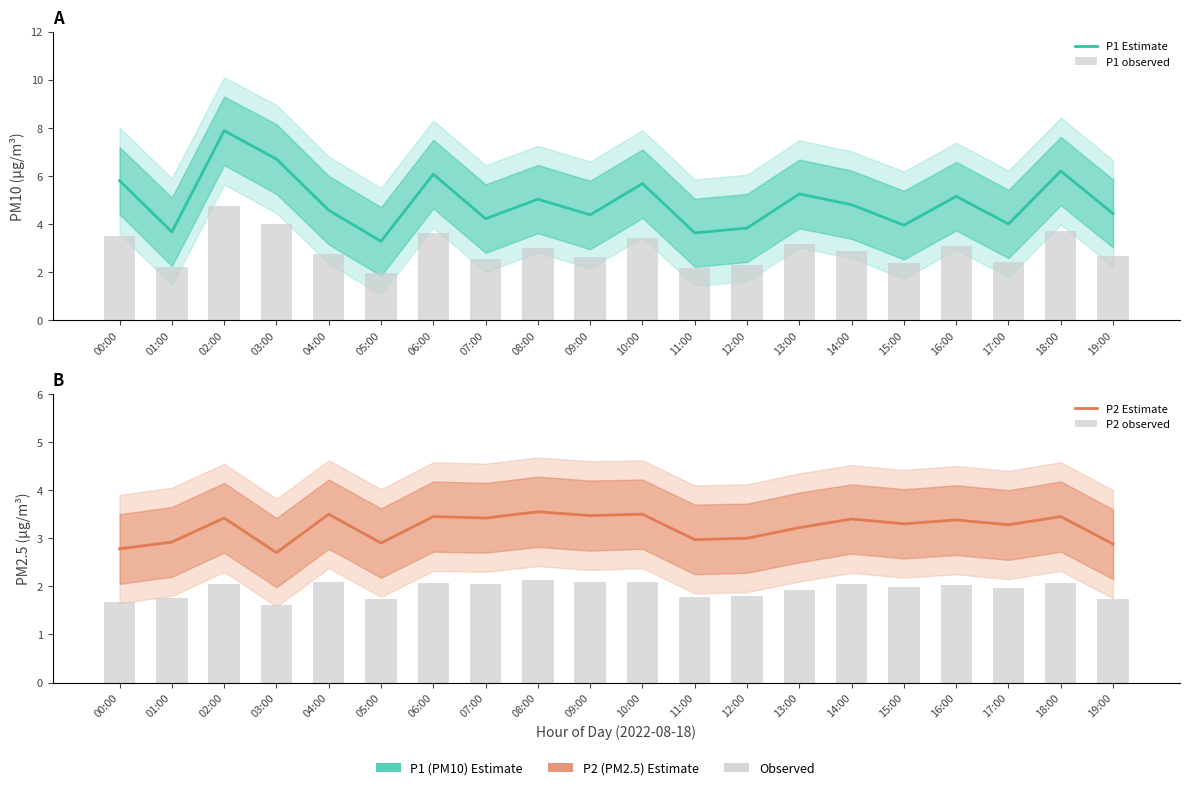

What is the highest value of the P1 Estimate series?

7.9